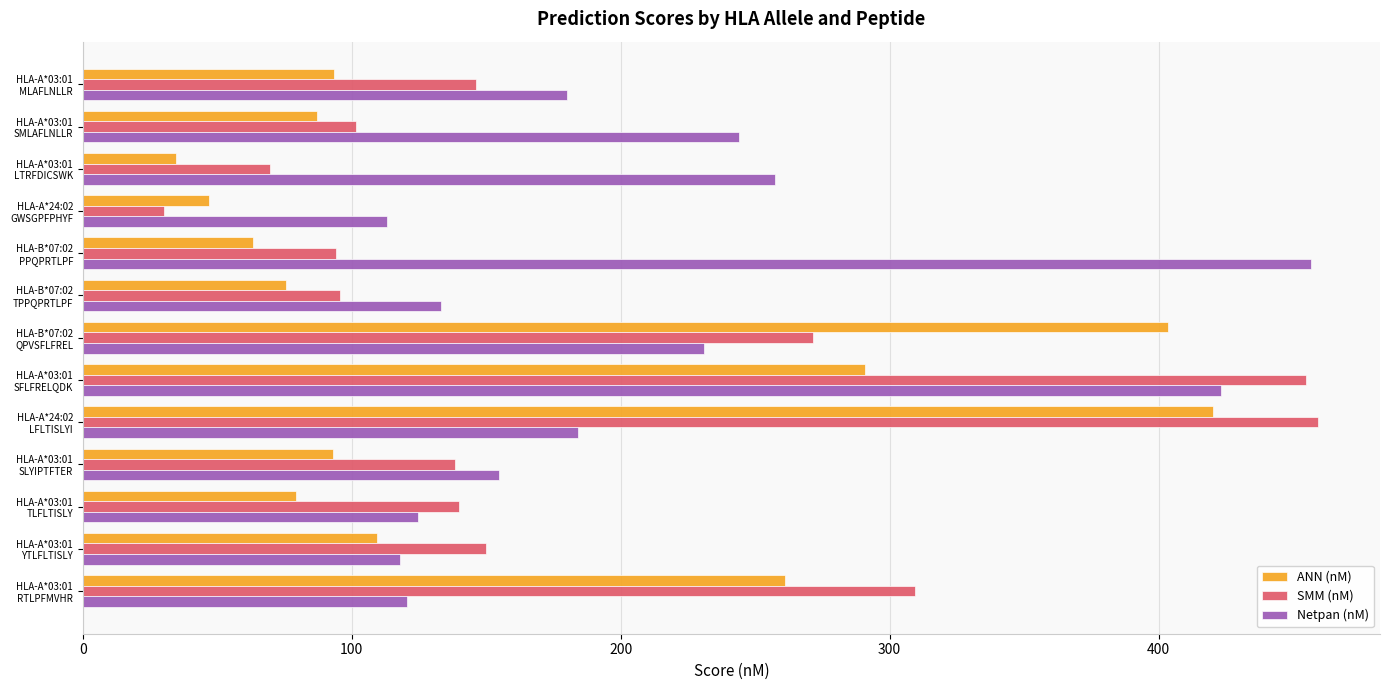

Rank the series by their average value, from highest to lowest.

Netpan (nM), SMM (nM), ANN (nM)